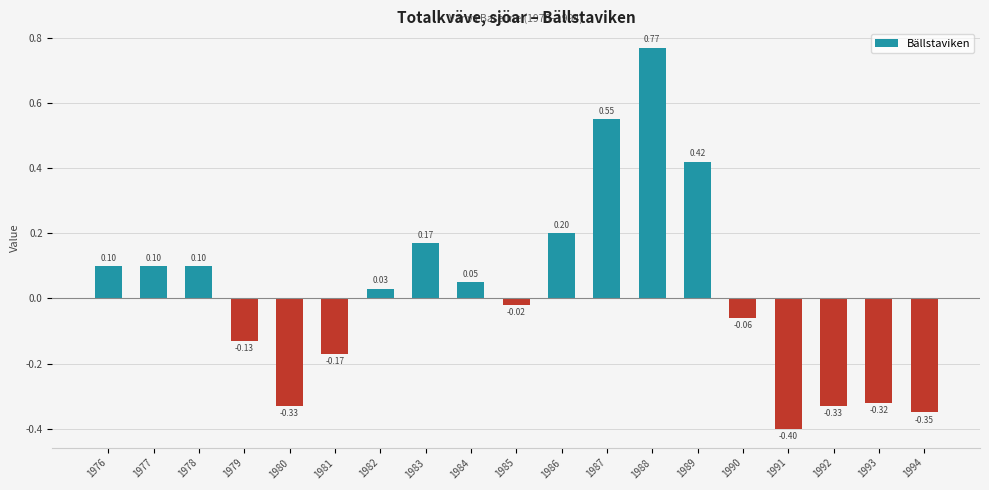

Which has a higher value, 1992 or 1990?

1990